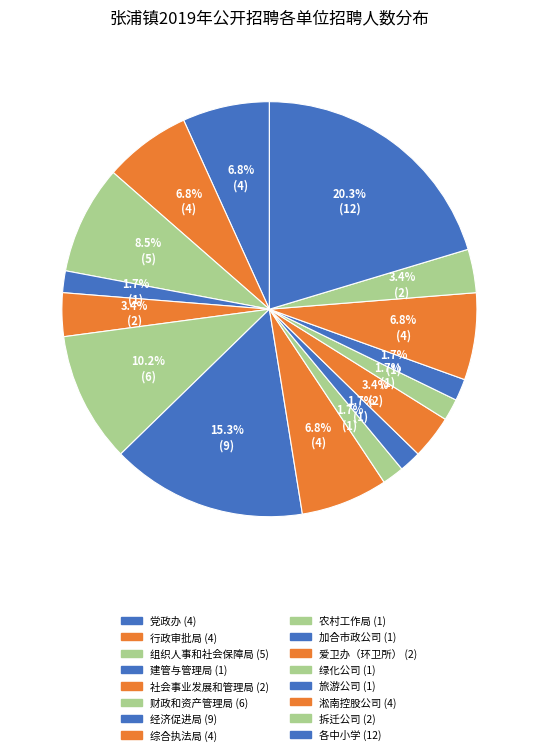

How many slices are in this pie chart?

16